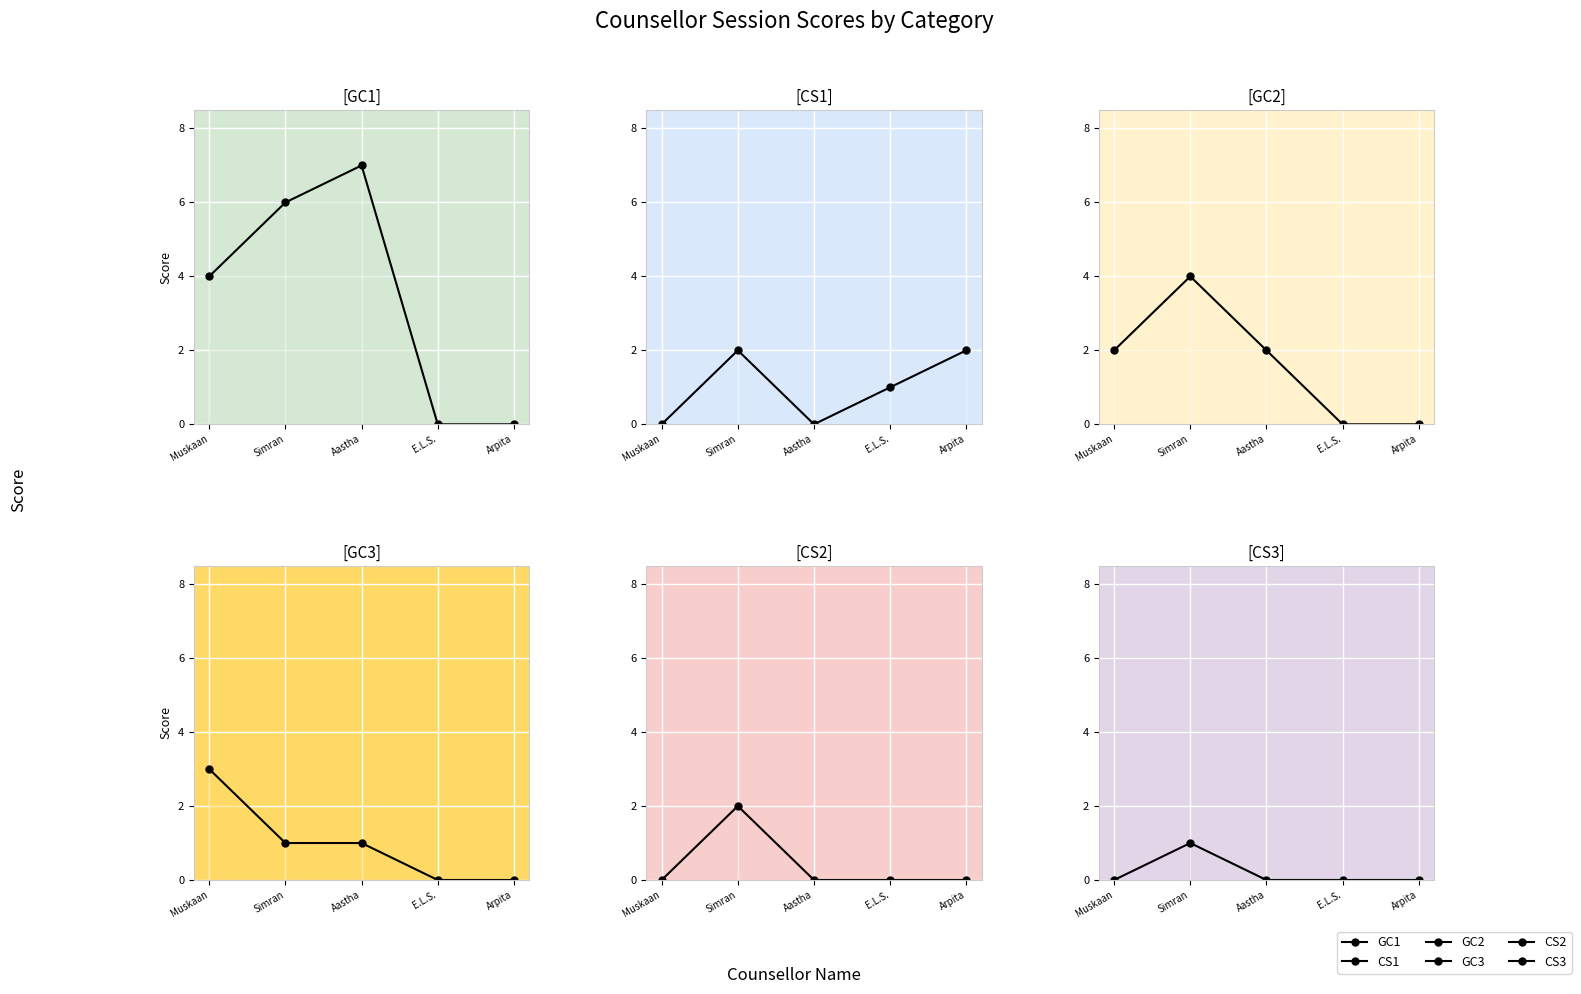

How many categories are shown in the chart?

5